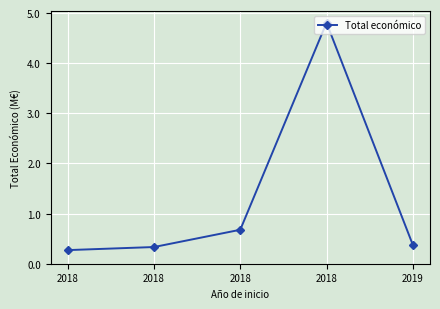

The chart shows a value of 0.1 at 2018. True or false?

False